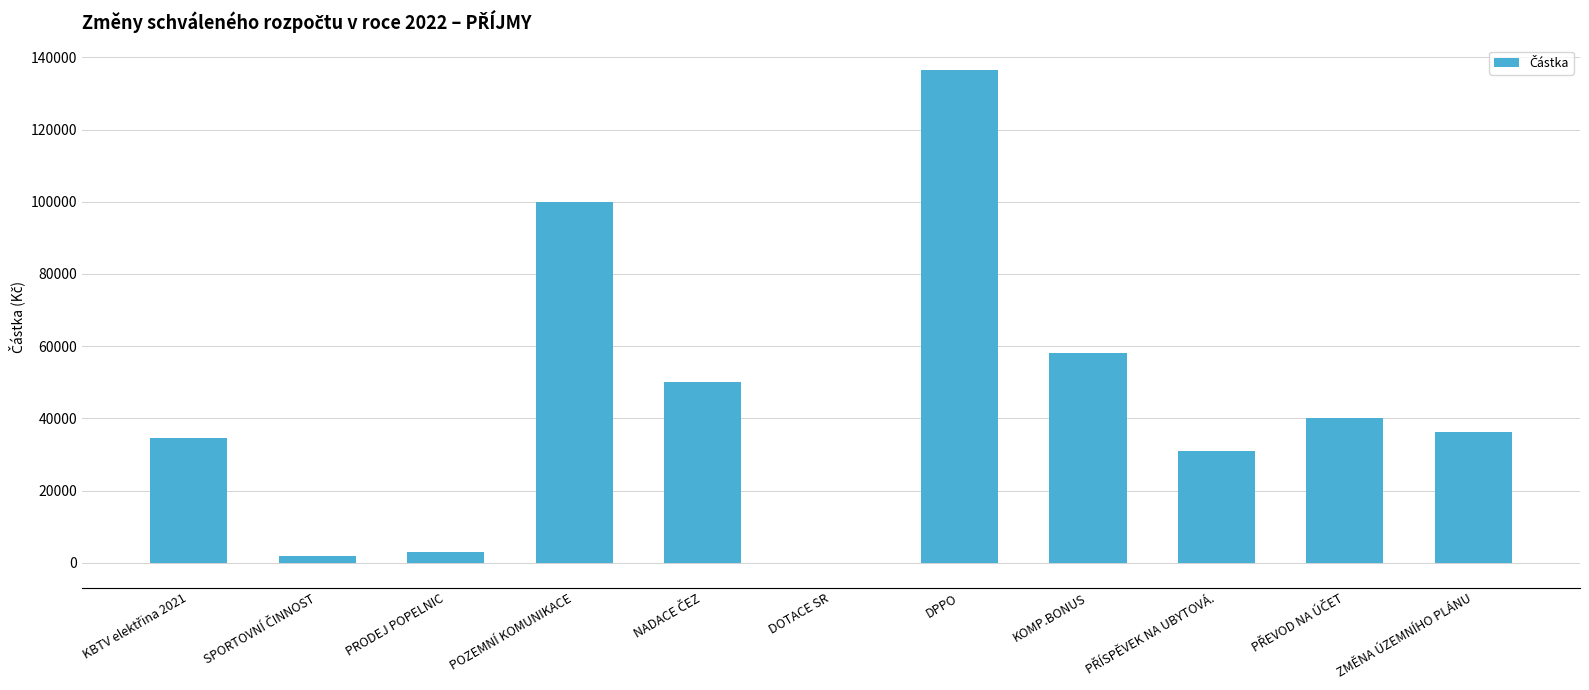

The chart shows a value of 53004.9 at ZMĚNA ÚZEMNÍHO PLÁNU. True or false?

False